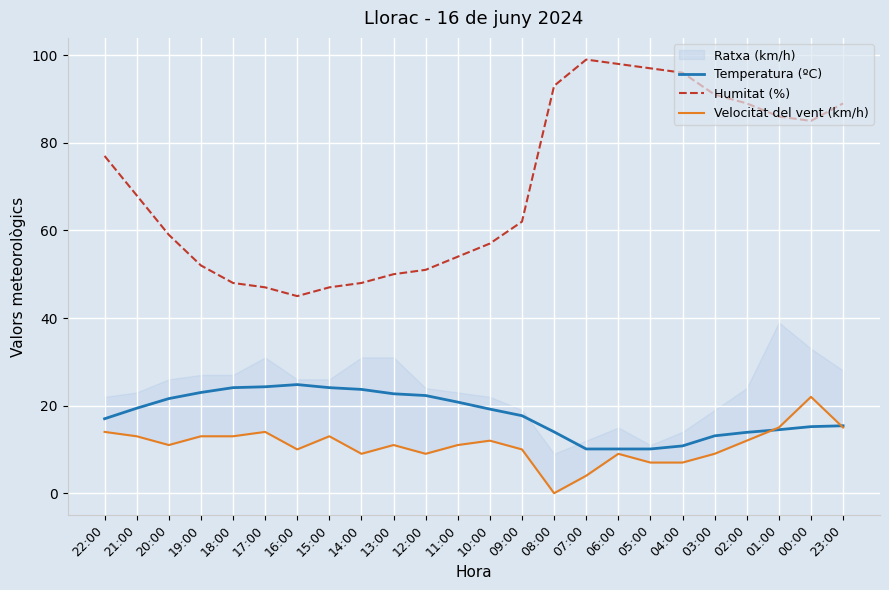

At which label does Humitat (%) reach its peak?

07:00